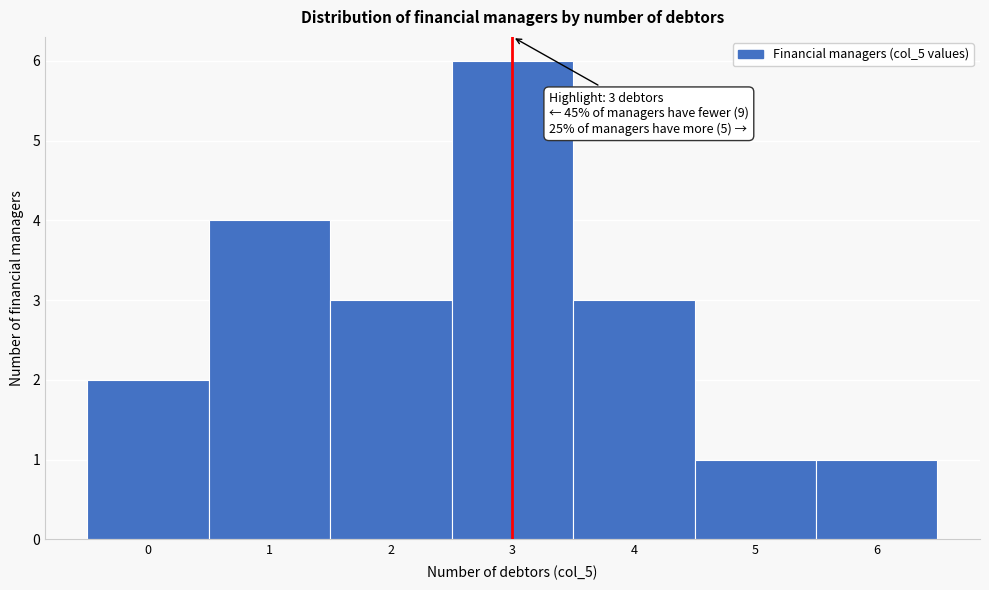

Which range on the x-axis has the tallest bar?

2.5 to 3.5